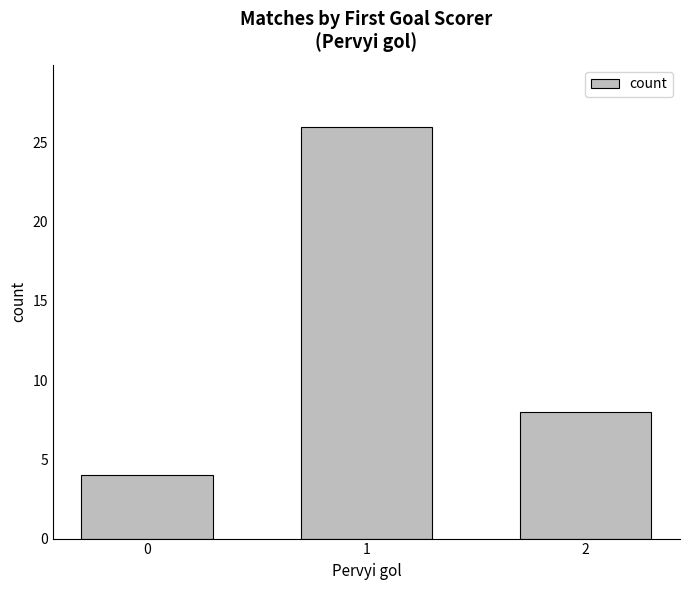

Which label corresponds to the largest value in the chart?

1